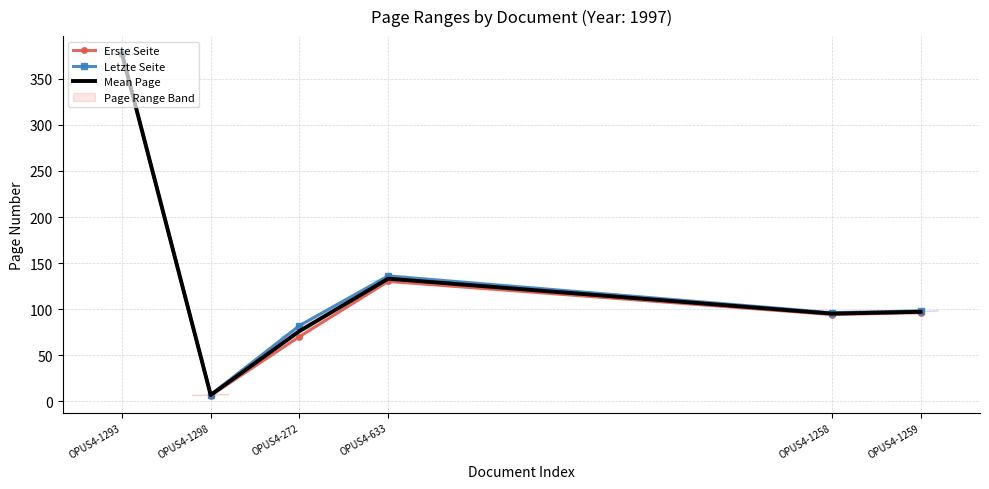

What is the average value of the Letzte Seite series?

132.8